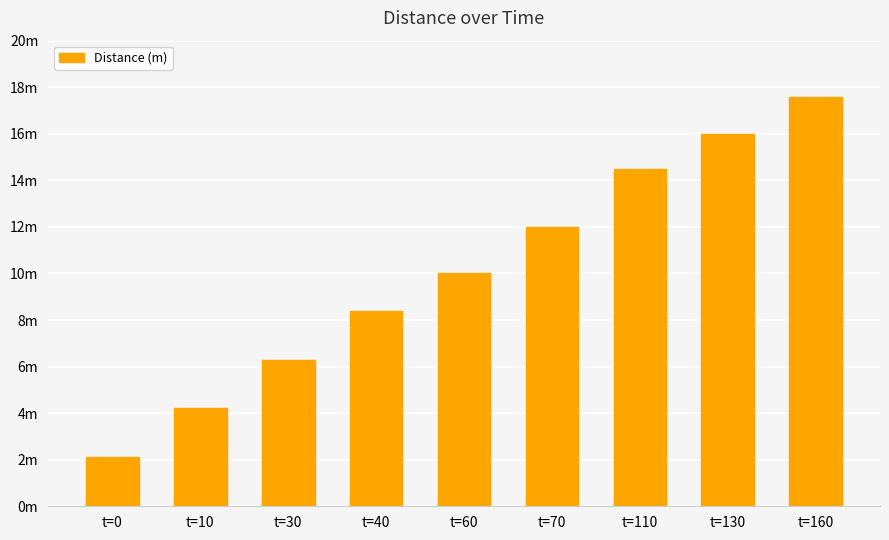

List the labels in order of value, largest first.

t=160, t=130, t=110, t=70, t=60, t=40, t=30, t=10, t=0